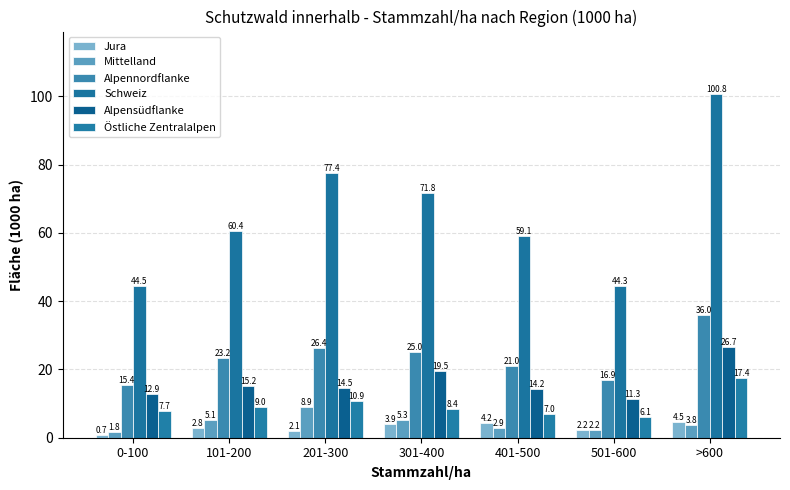

Rank the categories by Östliche Zentralalpen value from highest to lowest.

>600, 201-300, 101-200, 301-400, 0-100, 401-500, 501-600